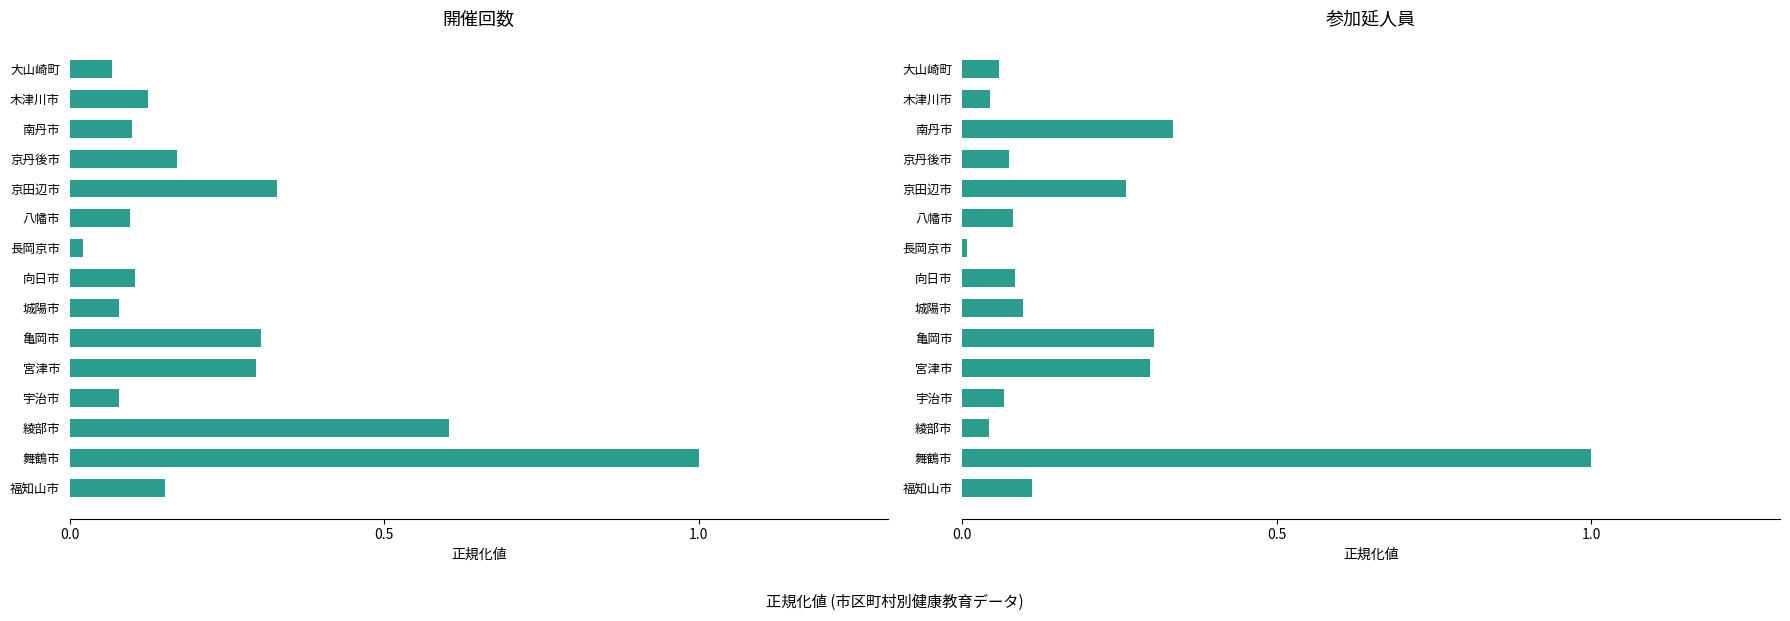

Which series has the largest total across all categories?

開催回数(総数)